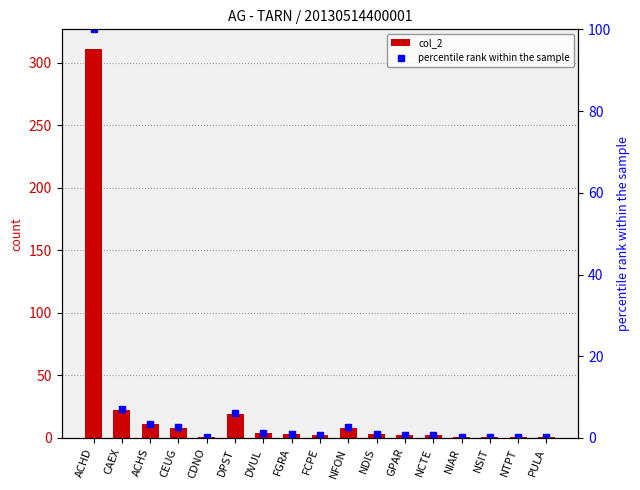

Which series has the largest range (max minus min)?

col_2